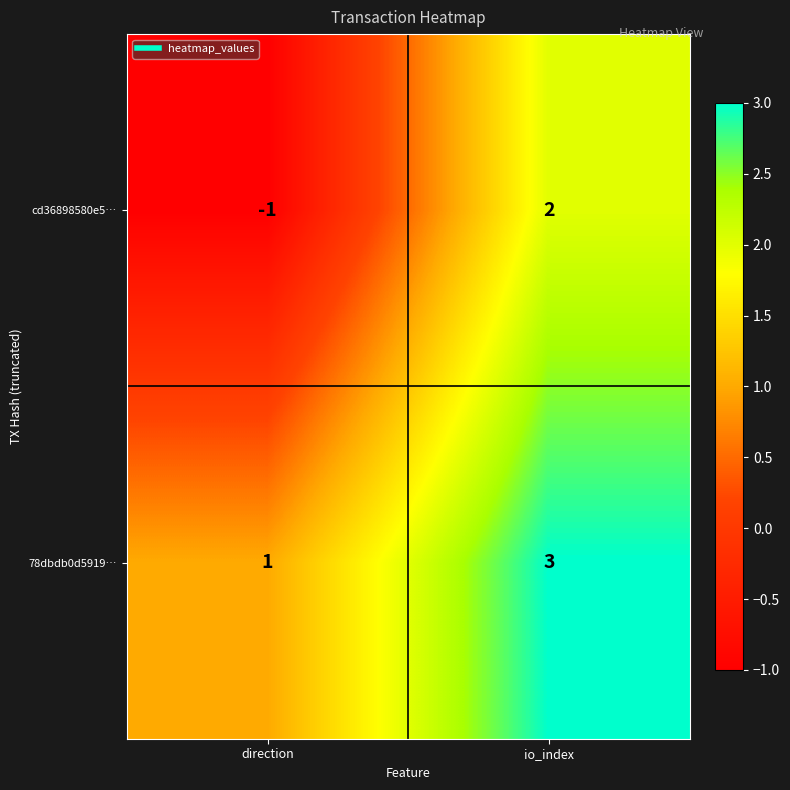

At which label does cd36898580e5… reach its minimum?

direction